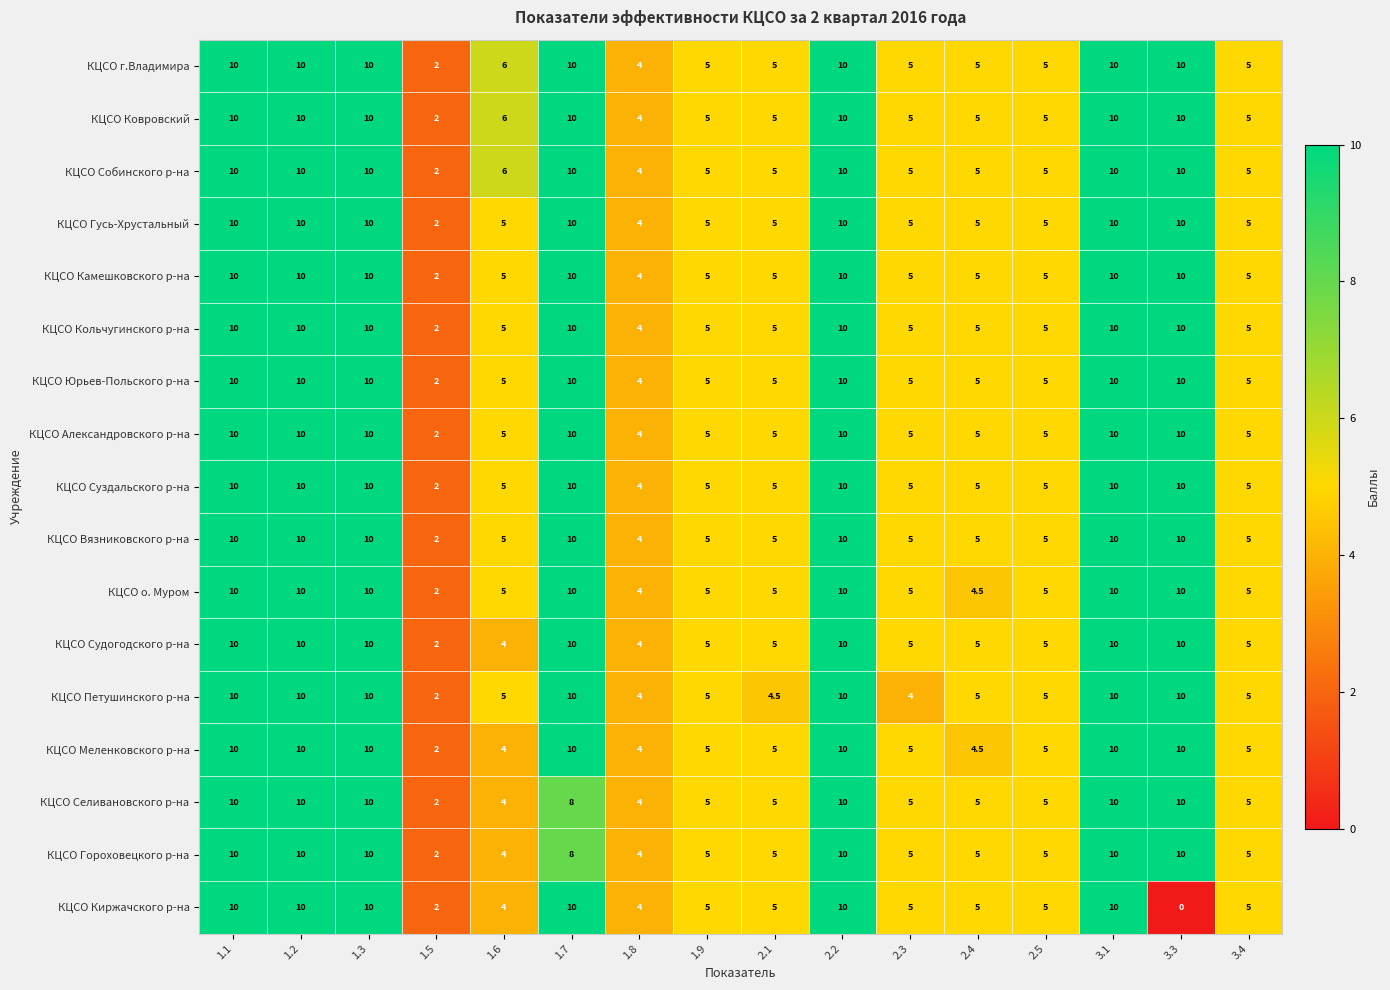

What is the maximum value shown in the chart?

10.0